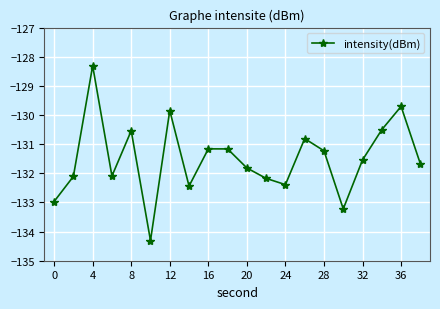

What is the sum of all values?

-2630.0